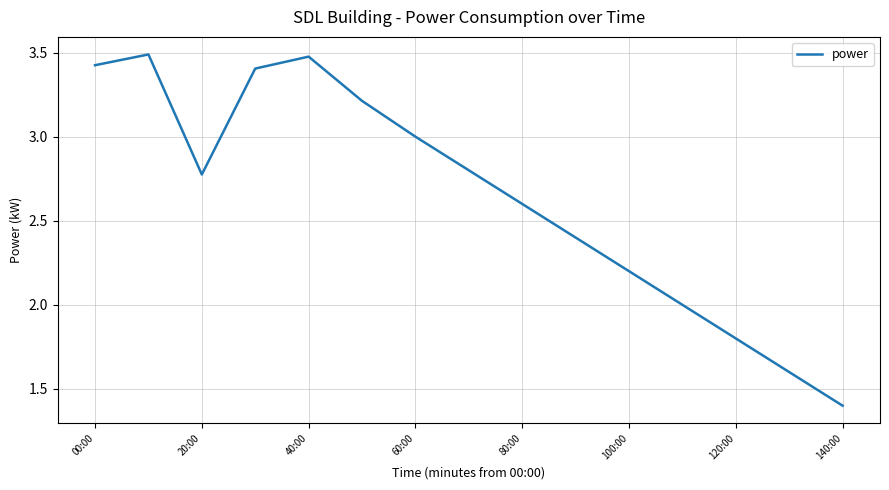

What is the smallest value displayed?

1.4